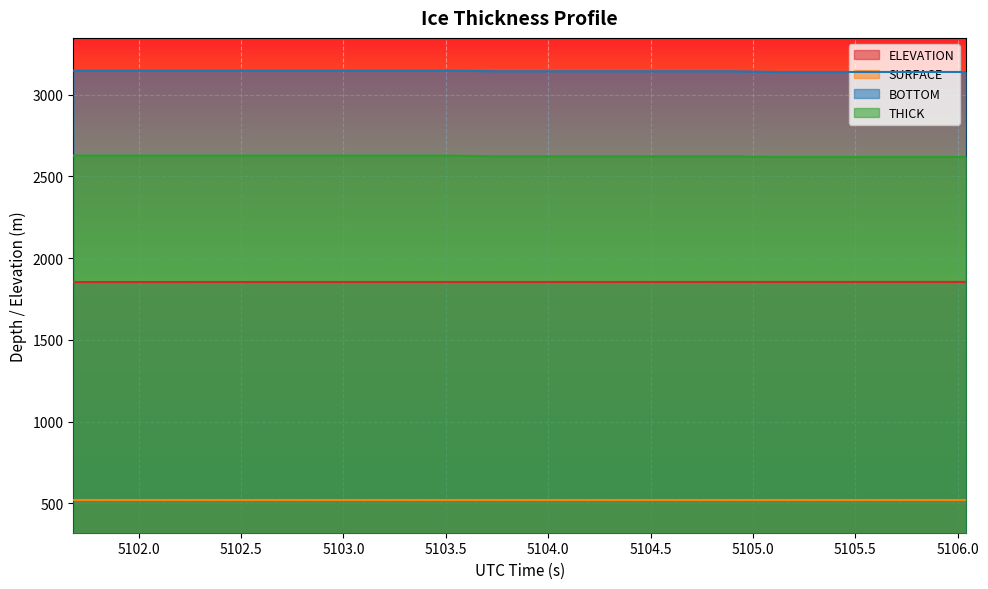

At which label does ELEVATION first exceed 1853?

5101.9112